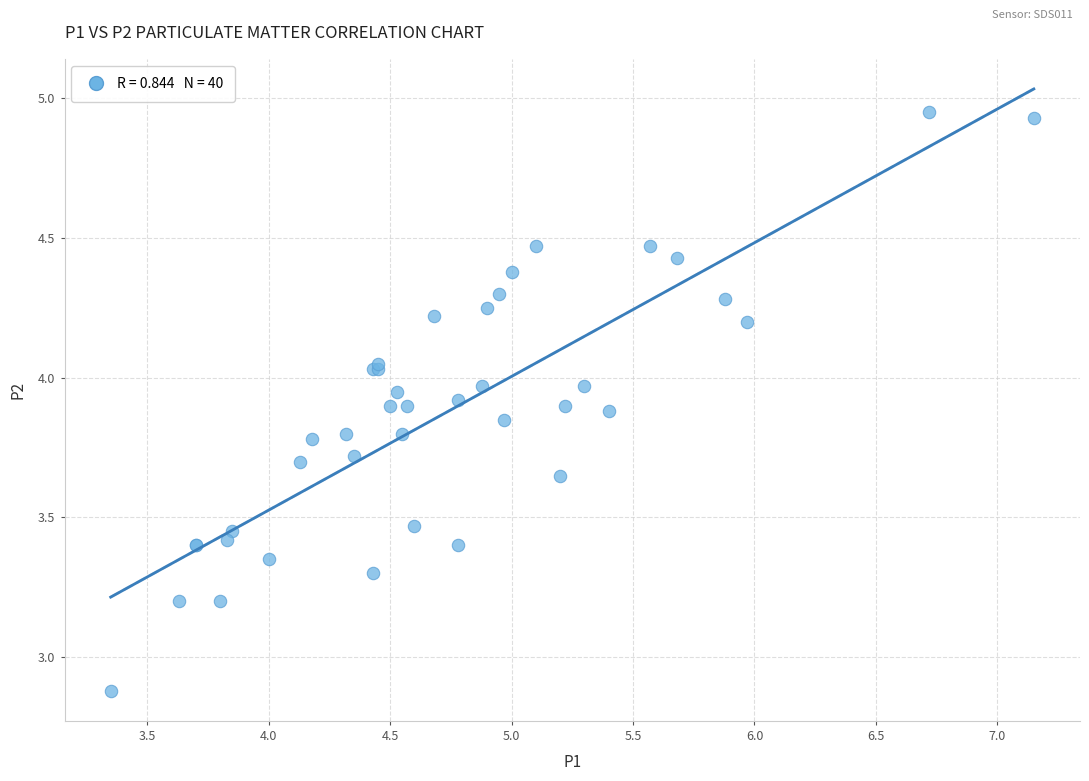

What Y value in the scatter plot is closest to 3?

2.9